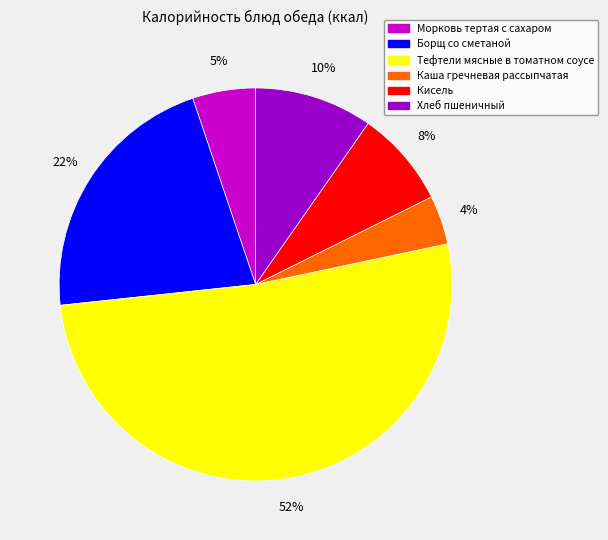

Is the sum of Каша гречневая рассыпчатая and Кисель greater than half?

No